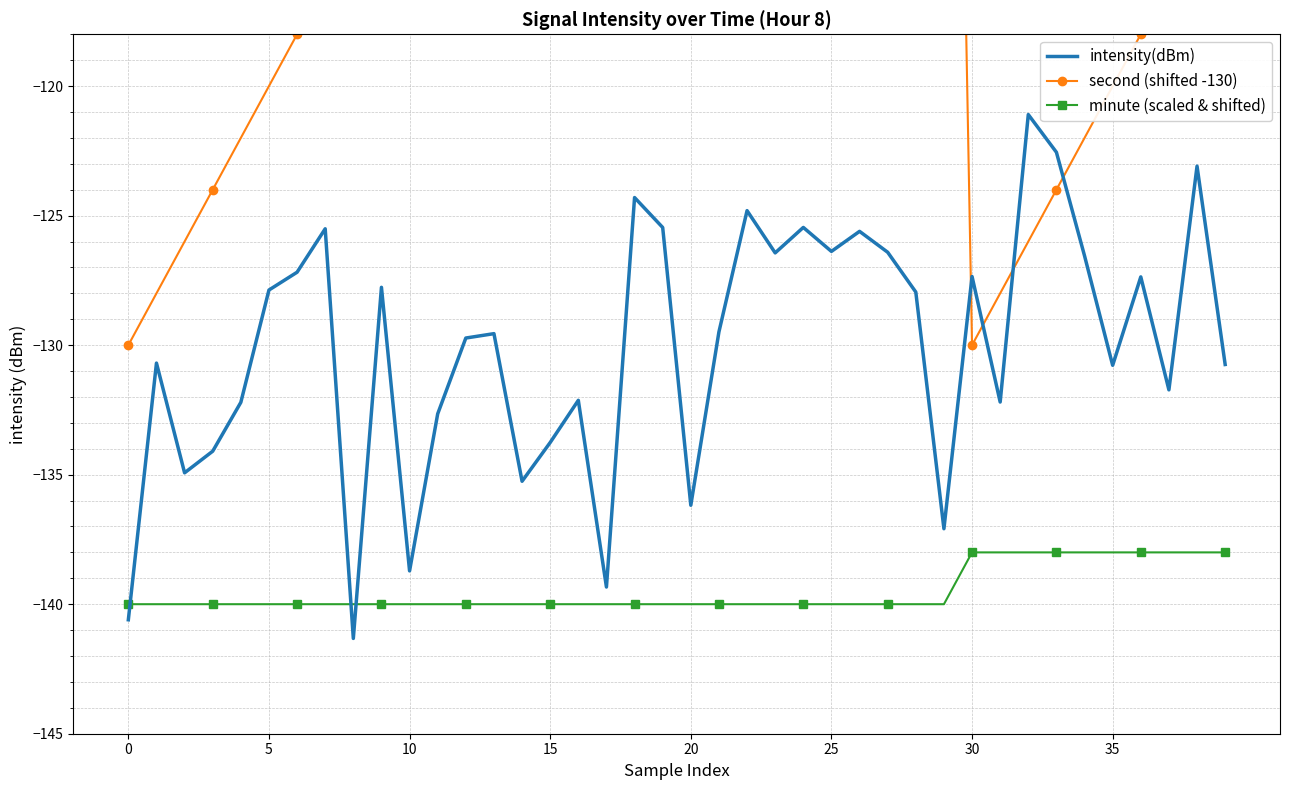

Rank the series by their average value, from highest to lowest.

second (shifted -130), intensity(dBm), minute (scaled & shifted)